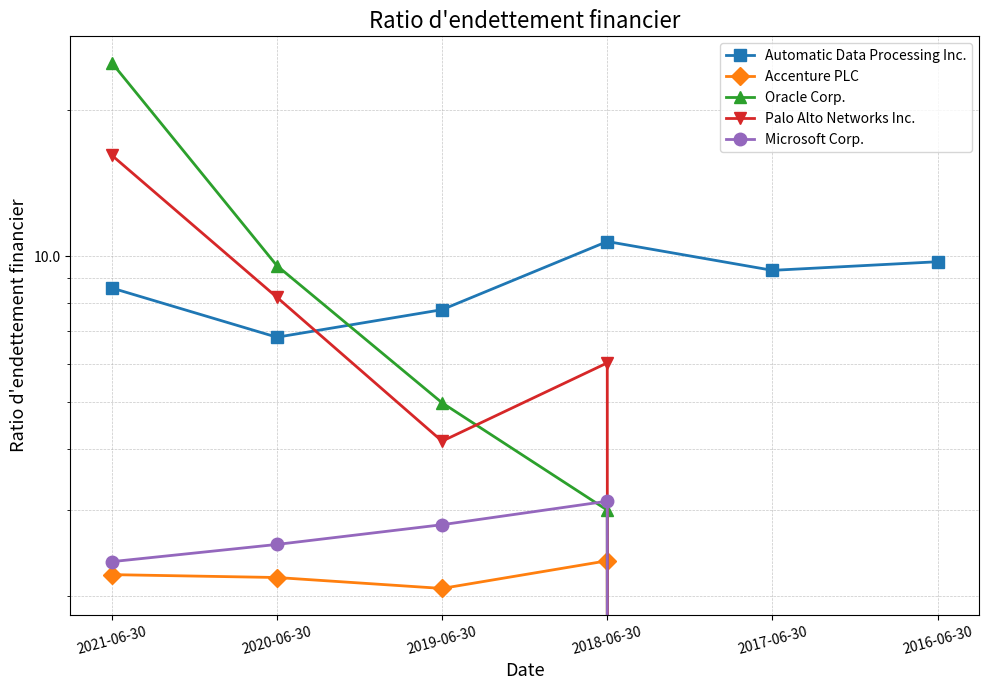

The Accenture PLC series shows -1.0 at 2016-06-30. True or false?

False